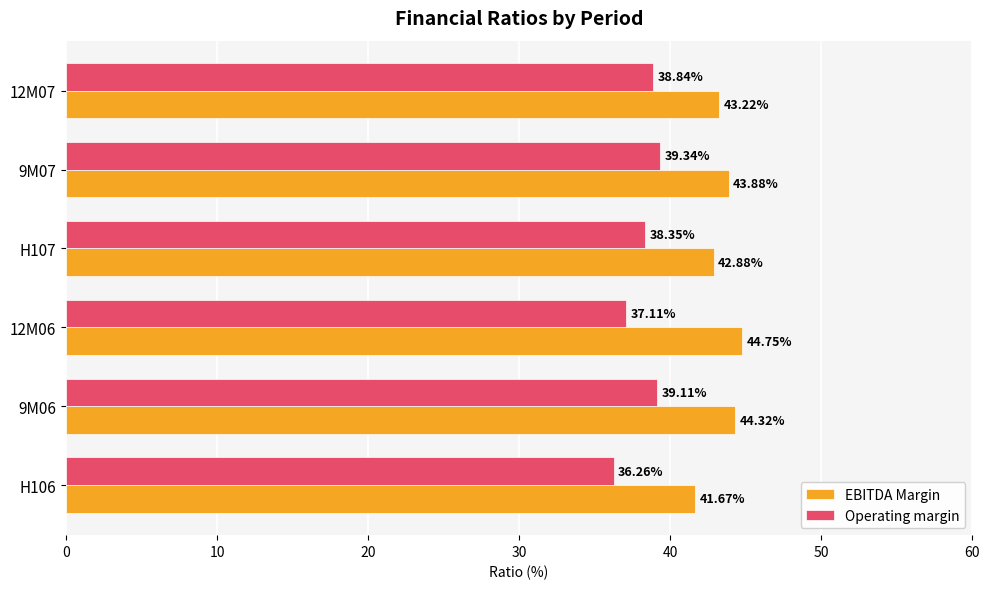

At how many categories does at least one series exceed 37?

6